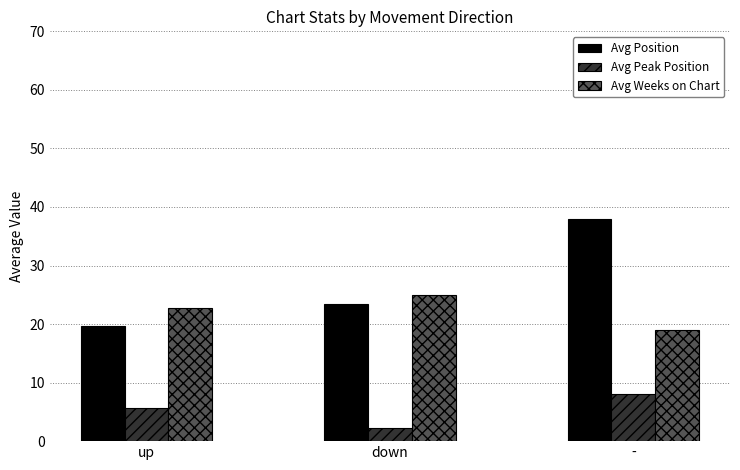

How many data points in Avg Position are less than 23?

1